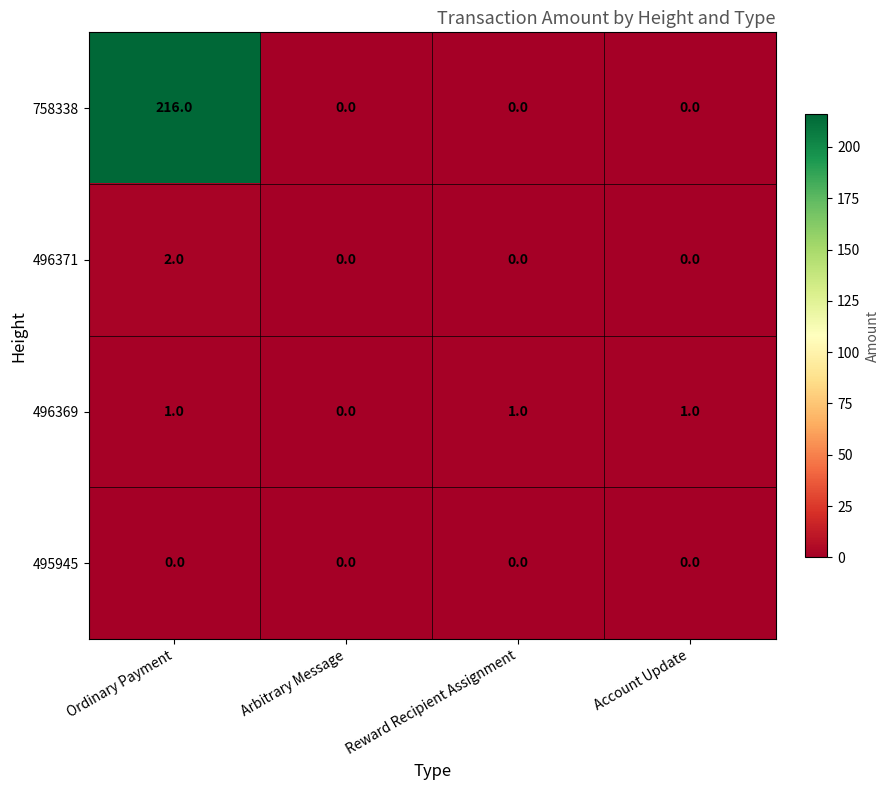

What is the difference between the highest and lowest values at Account Update?

1